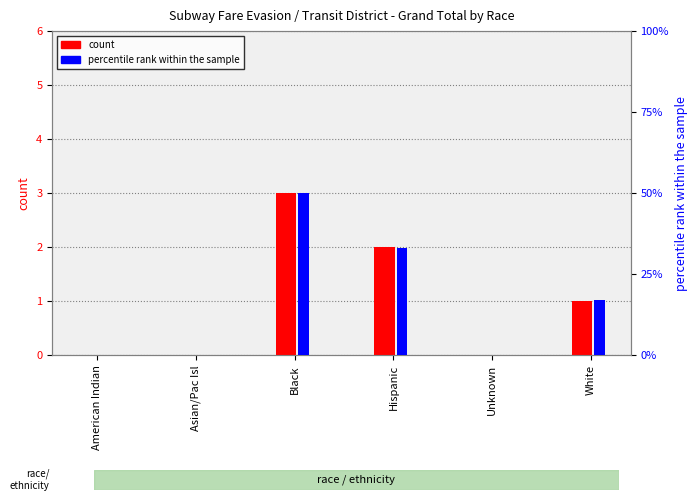

At which label does count reach its peak?

Black